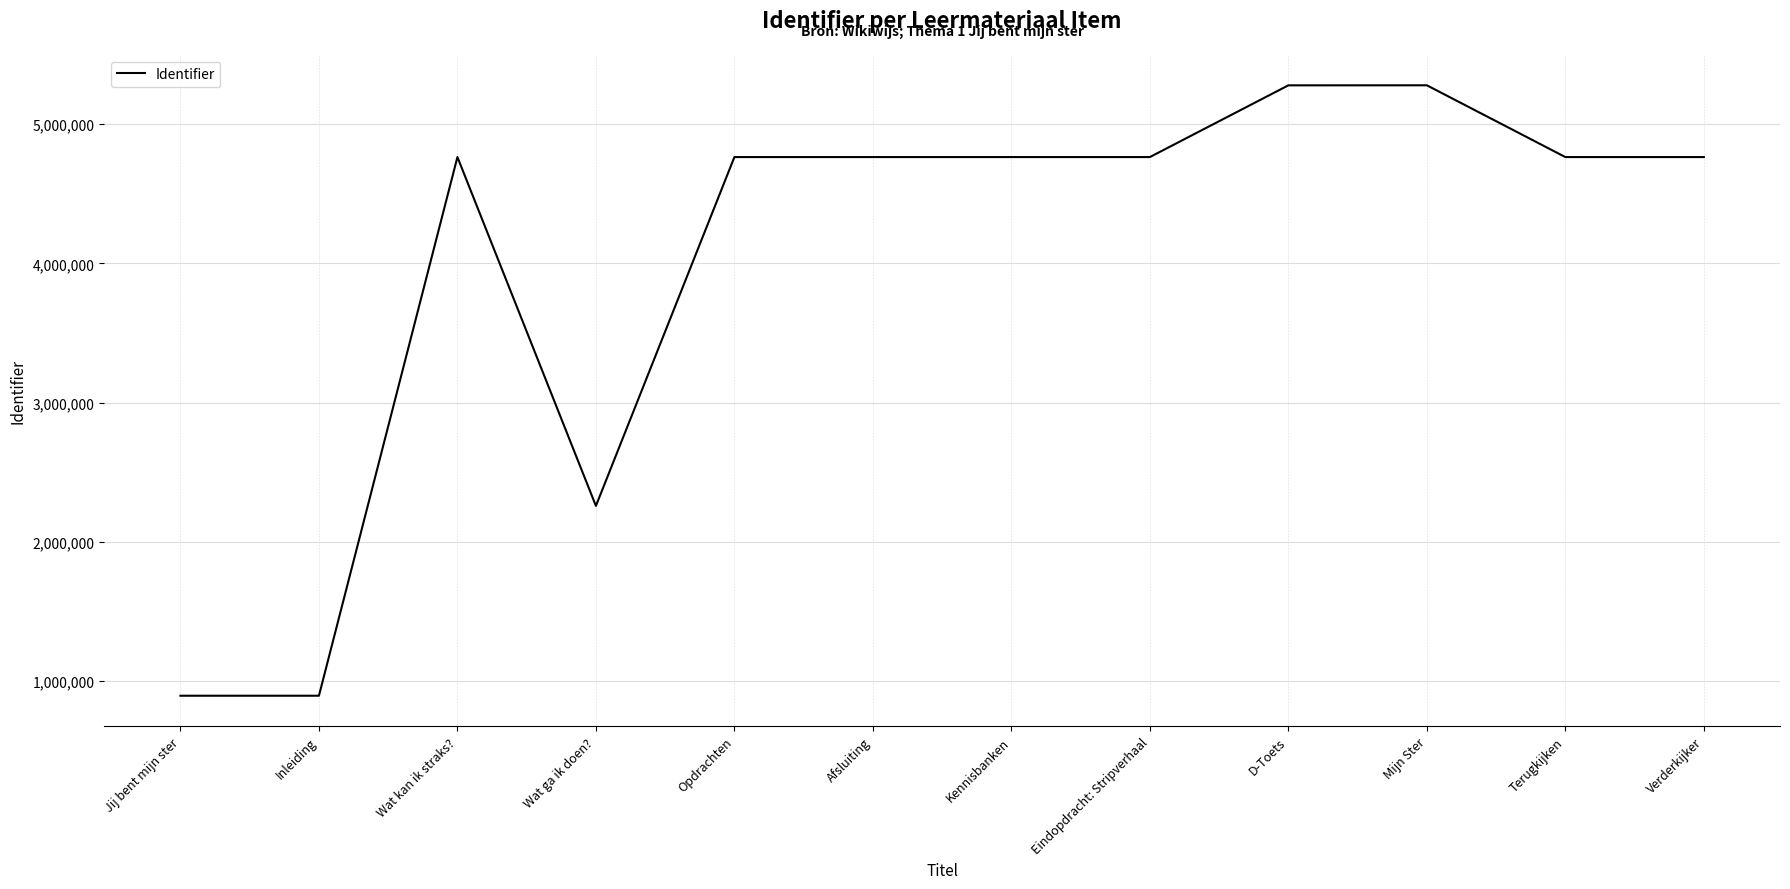

What is the difference between the second highest and second lowest values?

4383018